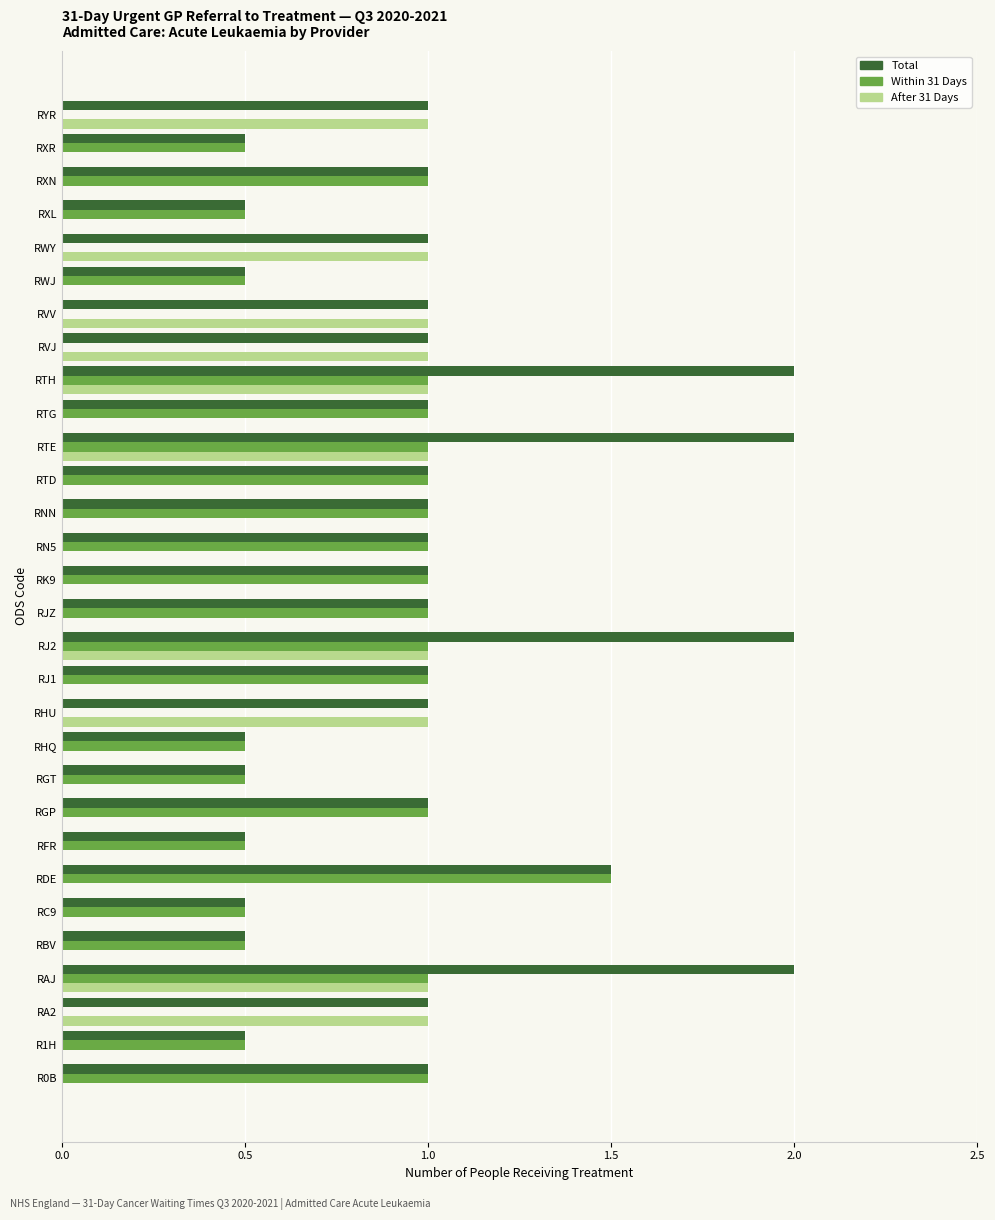

The Within 31 Days series shows 1.0 at RTH. True or false?

True